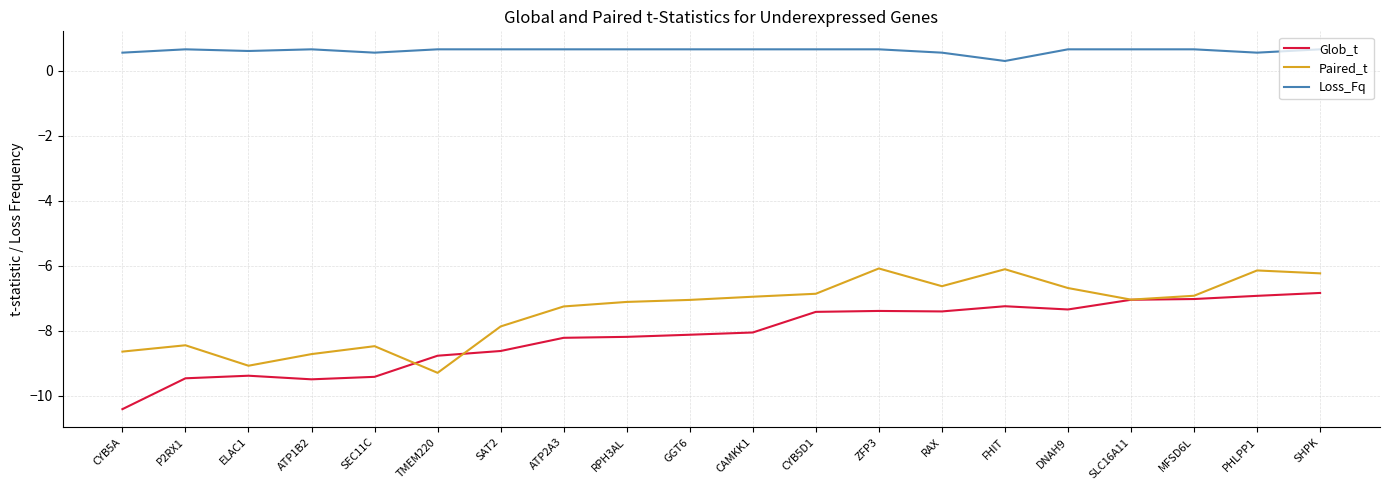

What is the difference between the Glob_t values at RPH3AL and SAT2?

0.4